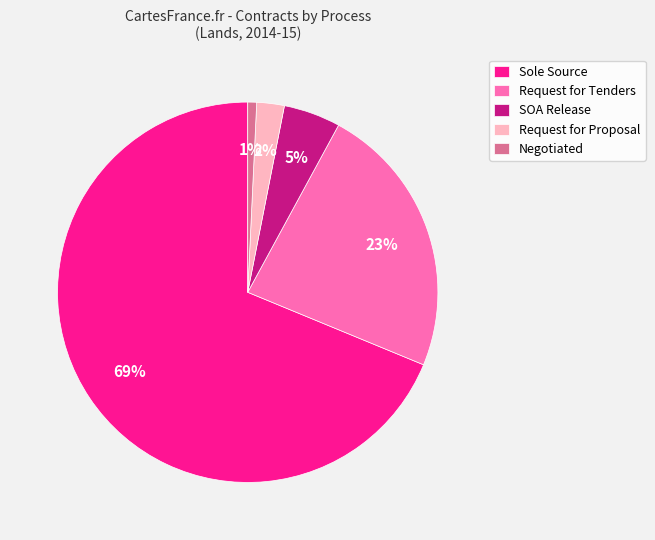

Count the number of slices in the pie.

5